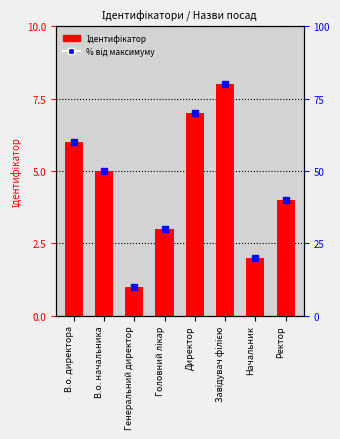

At which label is Ідентифікатор closest to 4?

Ректор